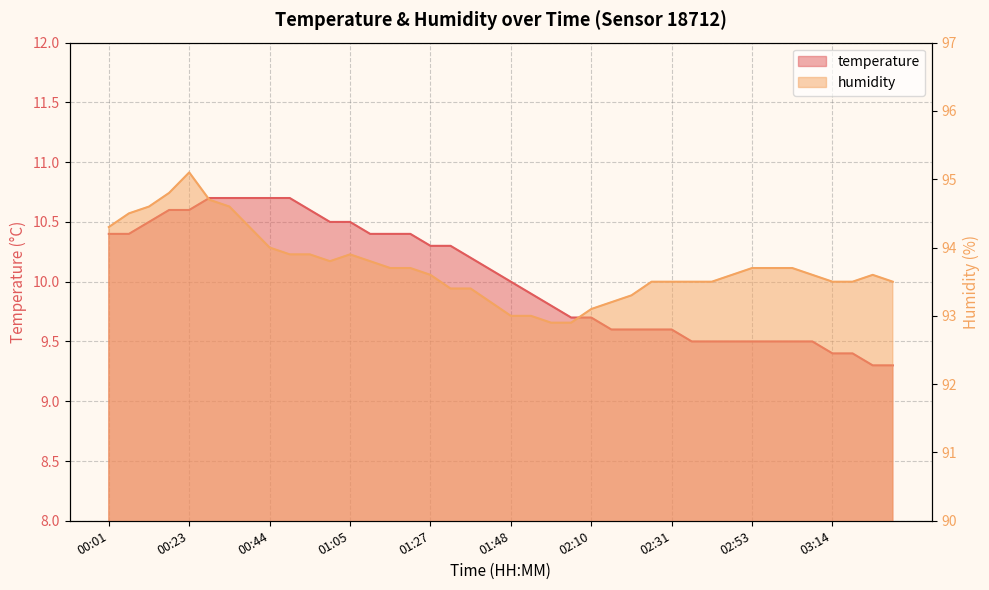

What are all the series names shown in the legend?

temperature, humidity